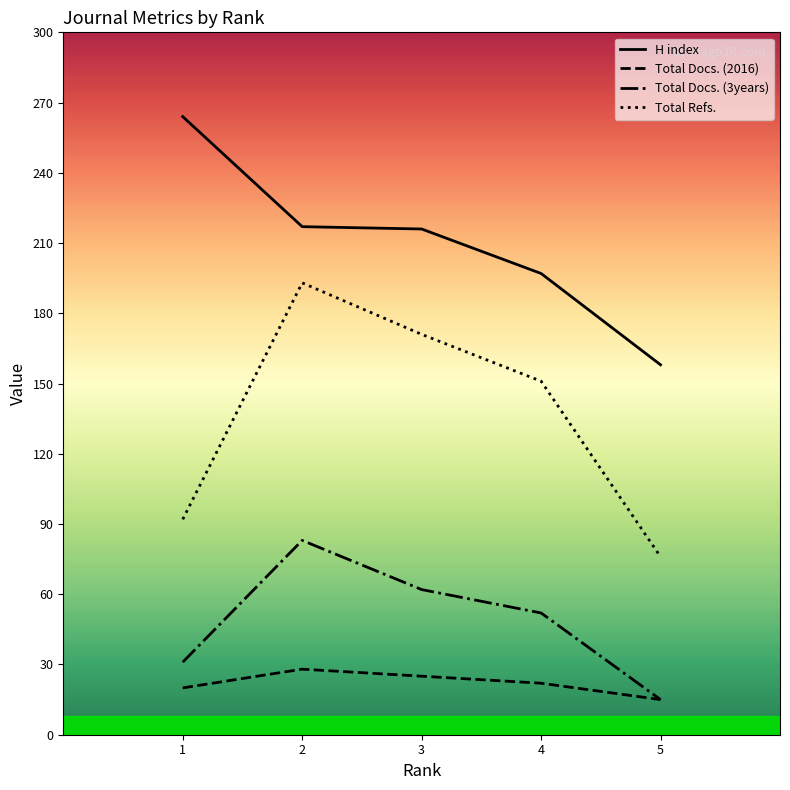

True or false: Total Docs. (3years) and H index cross at least once.

False